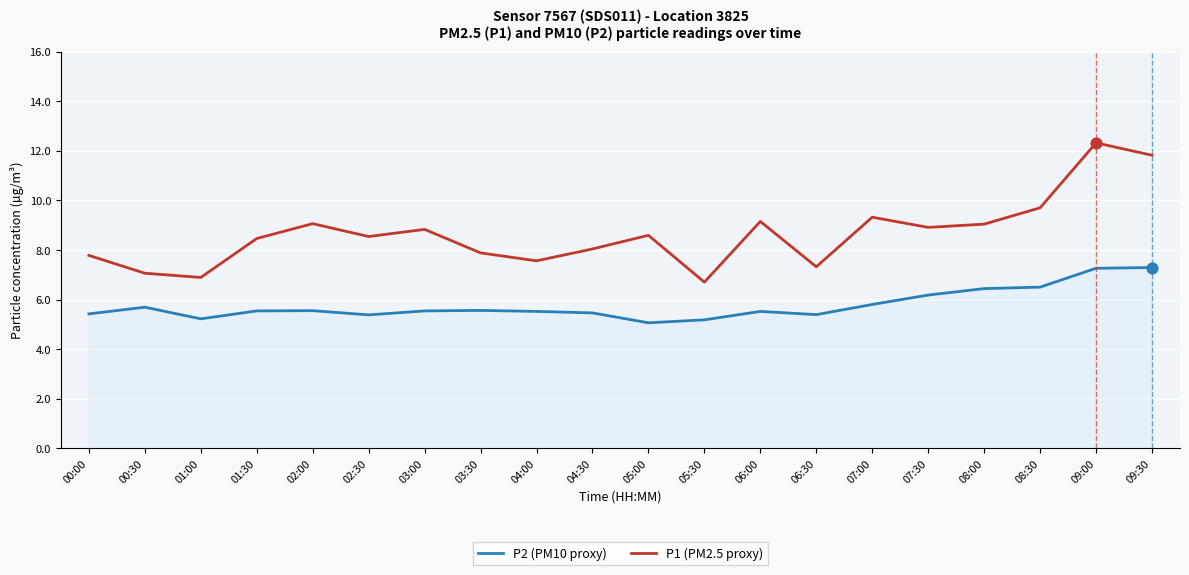

What is the difference between the highest and lowest values at 01:00?

1.7